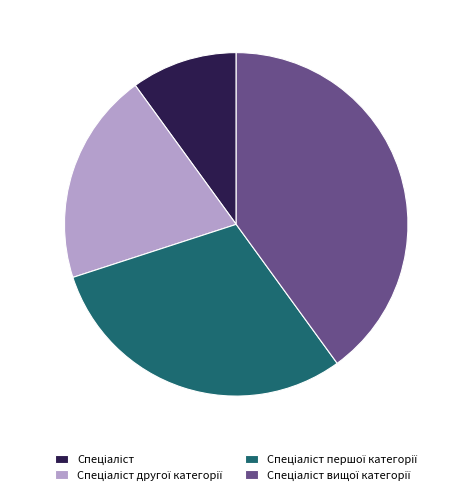

Count the number of slices in the pie.

4